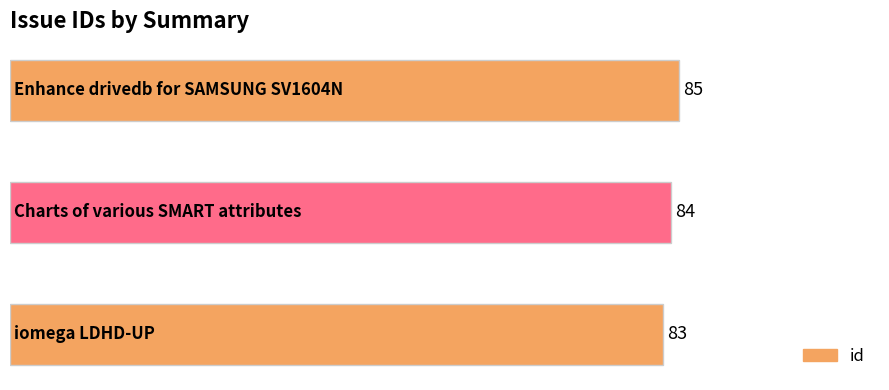

What is the average value?

84